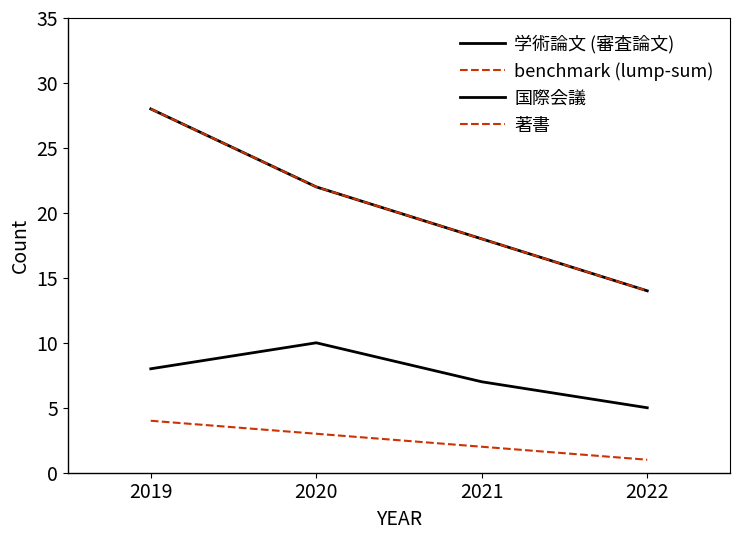

Is this an area chart (filled region under the line)?

No